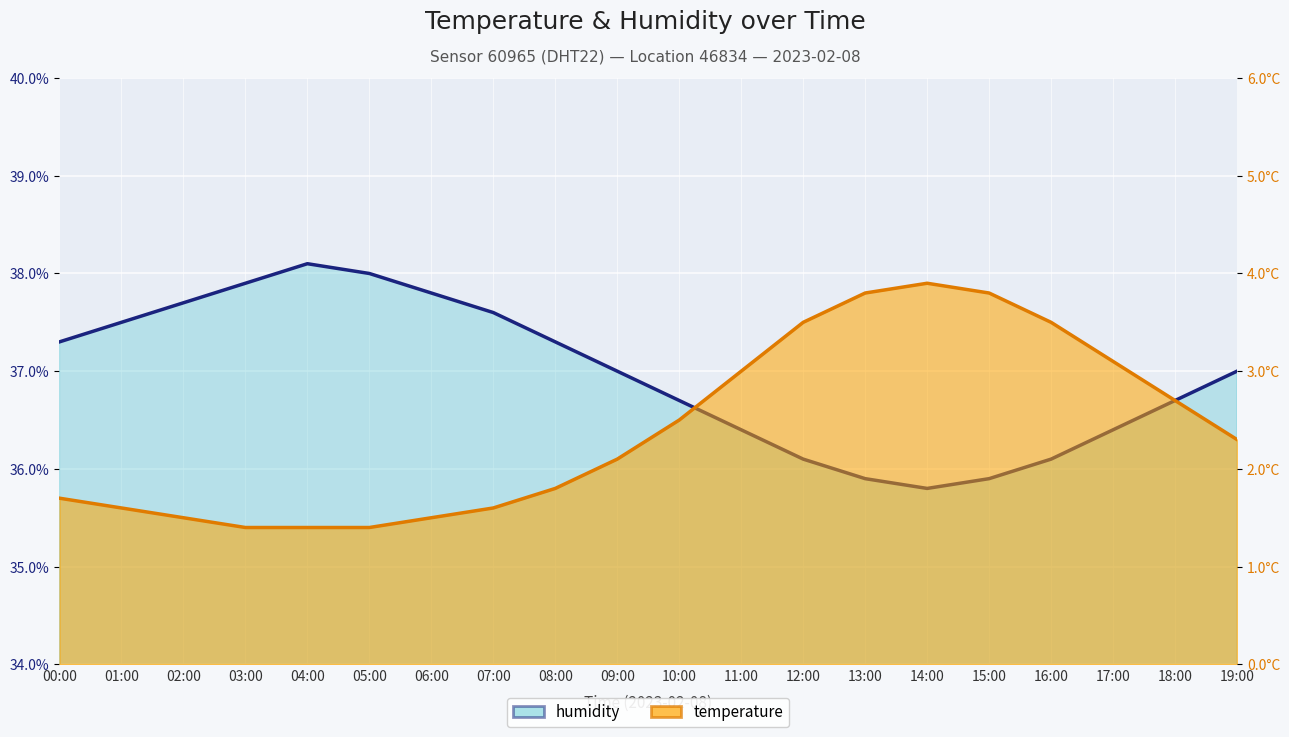

True or false: humidity has a value of 49.8 at 18:00.

False